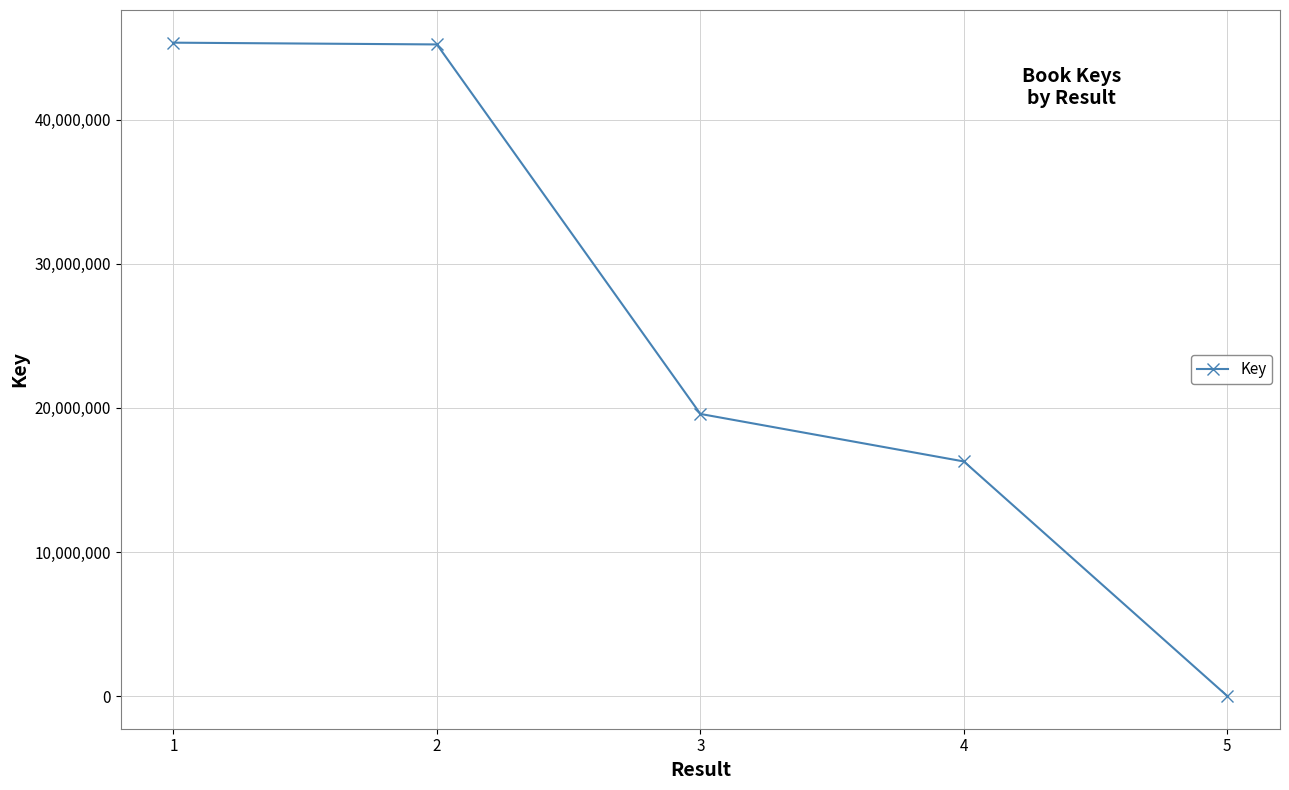

Read the value at 4.

16280918